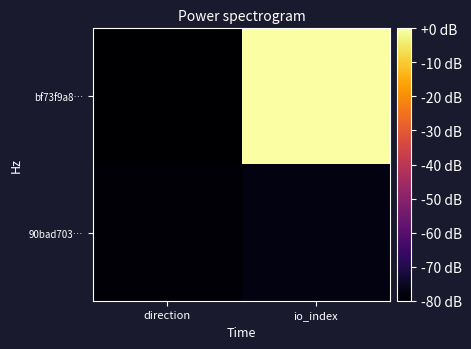

At which category is the sum across all series the highest?

io_index